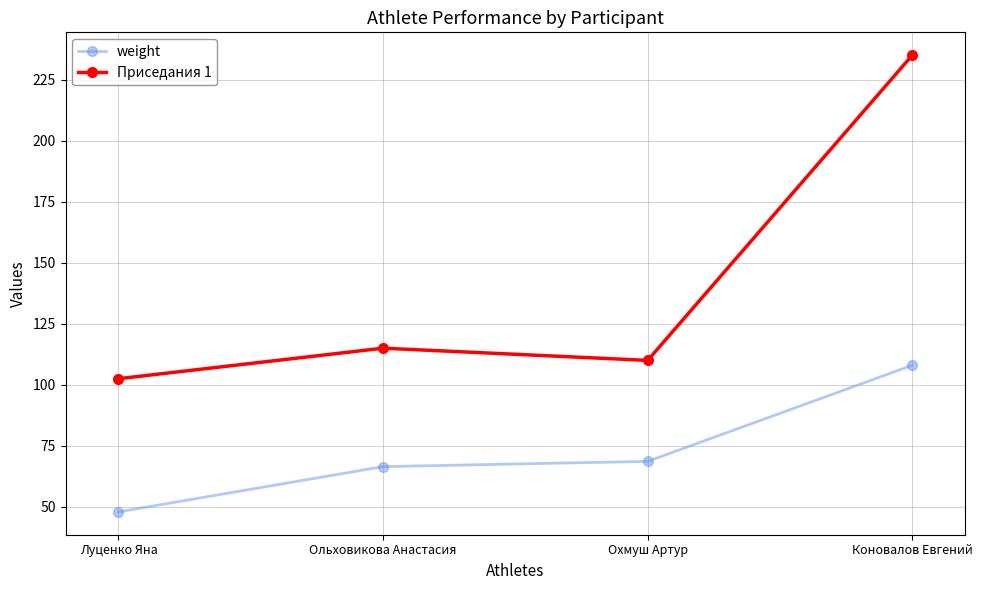

Reading right to left, what are all the values shown in this chart?

weight: 108.0	68.7	66.5	48.0
Приседания 1: 235.0	110.0	115.0	102.5